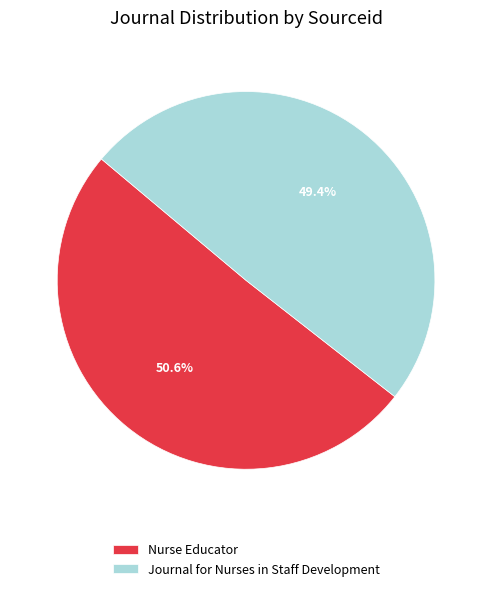

To the nearest percent, what portion does Journal for Nurses in Staff Development represent?

49%